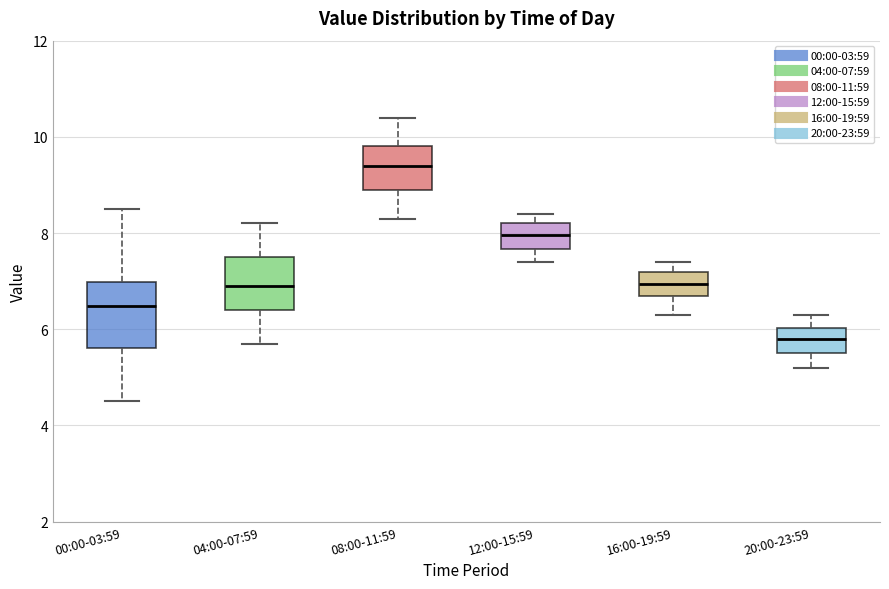

Comparing the boxes themselves (not the whiskers), which one is the tallest?

00:00-03:59